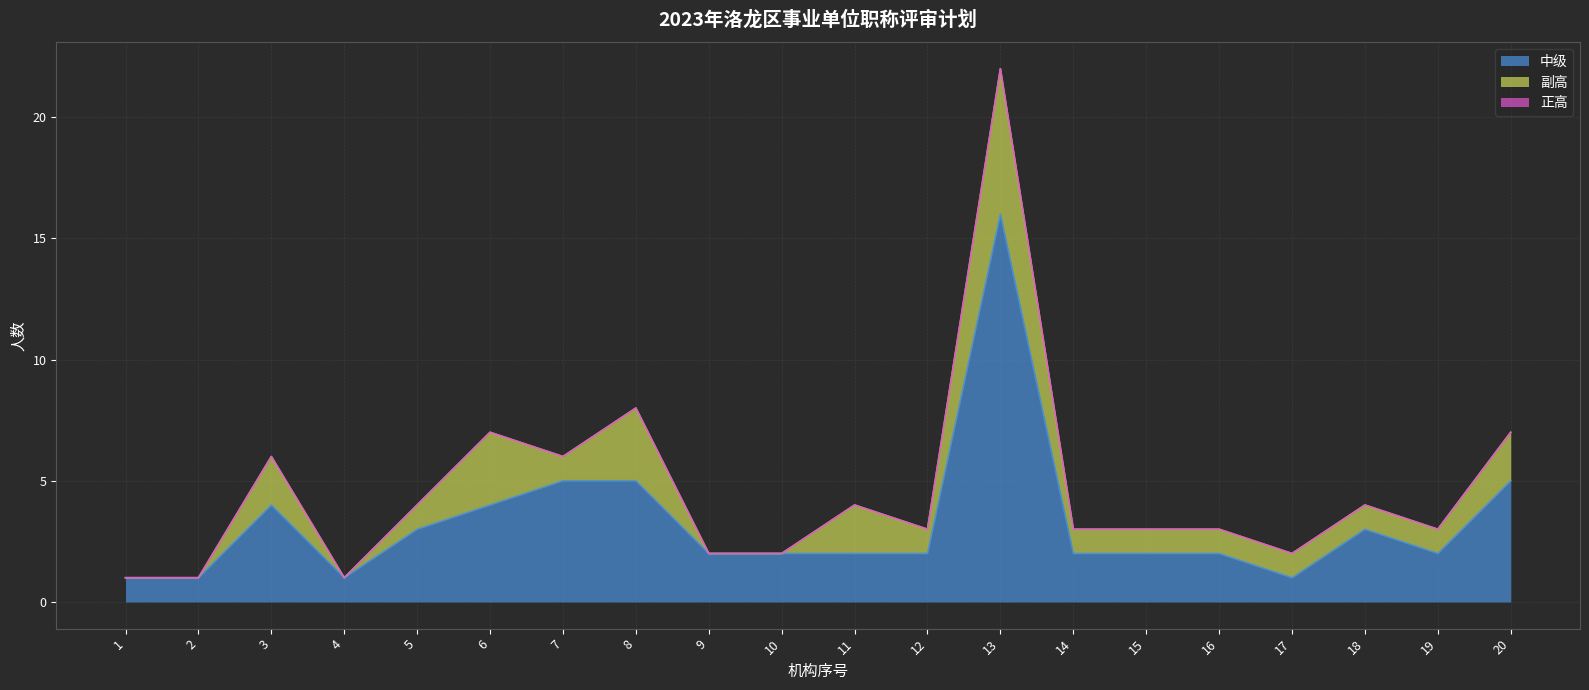

How many series are shown in this chart?

3